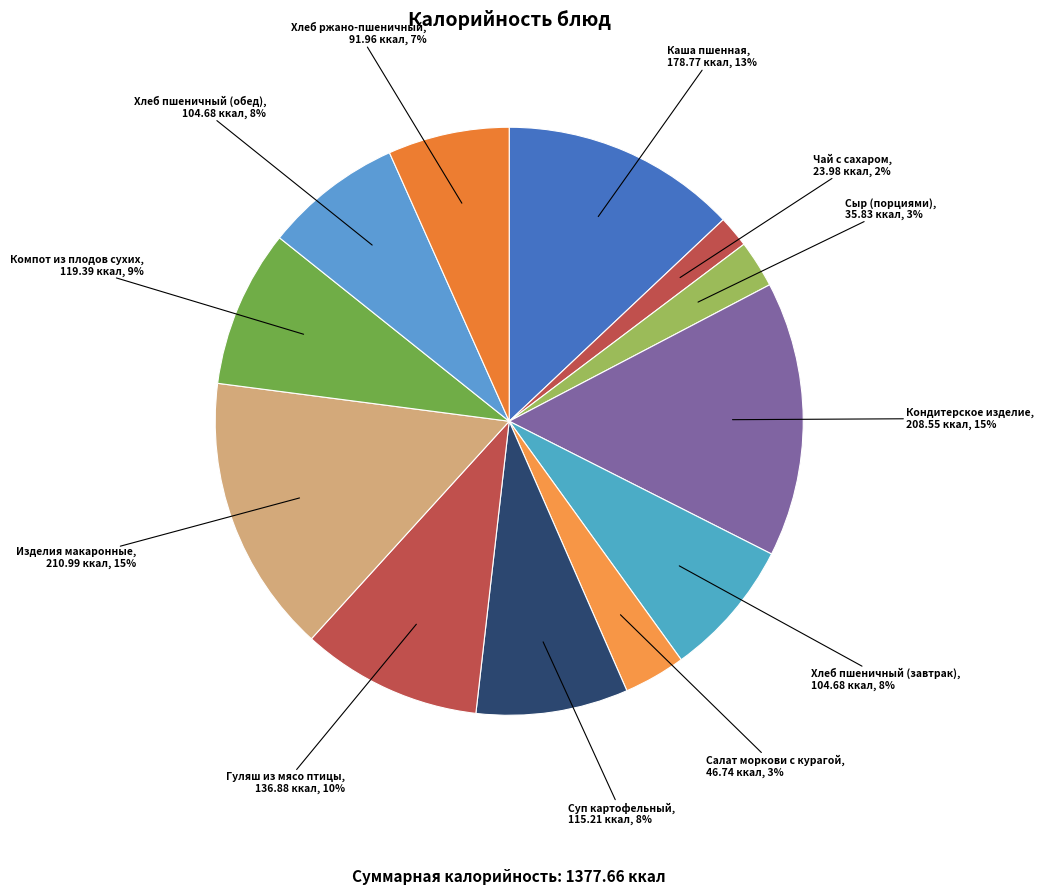

Do Хлеб пшеничный (завтрак) and Гуляш из мясо птицы together represent more than half of the pie?

No